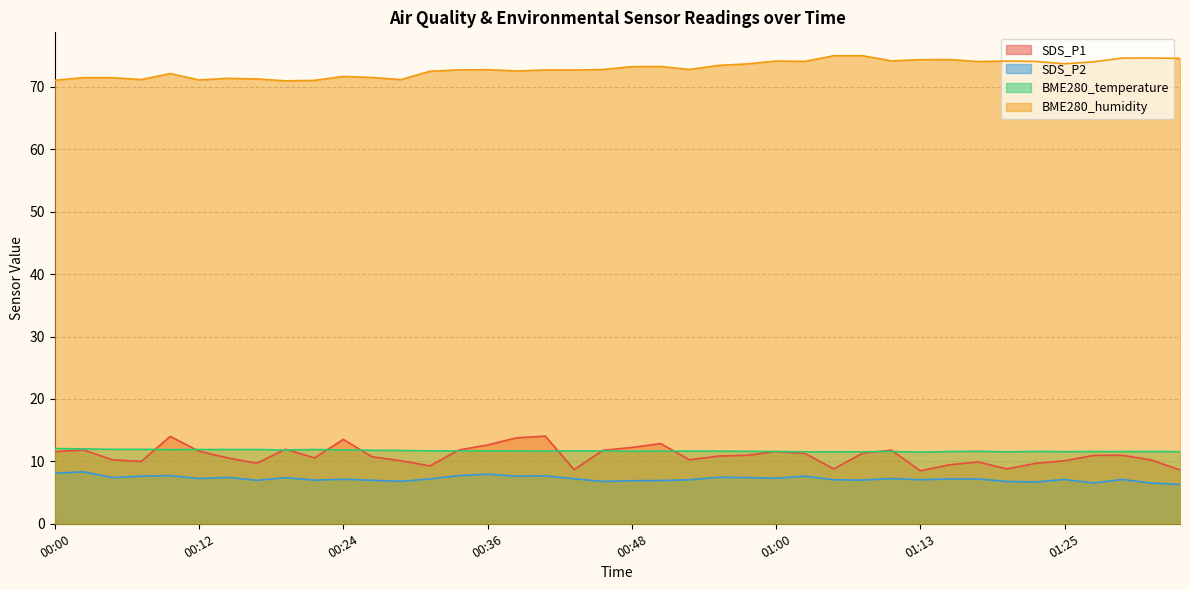

How many lines are shown in the chart?

4